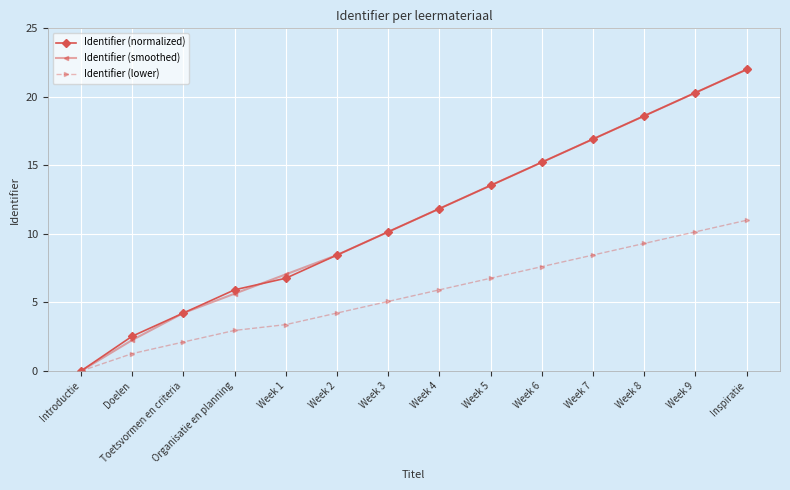

Which category has the lowest value across all series?

Introductie